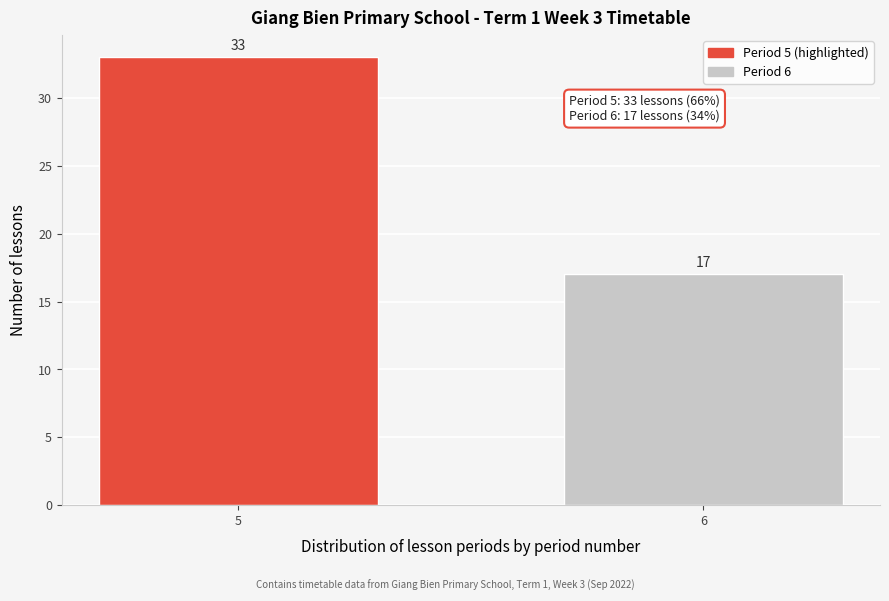

Reading left to right, list all the values displayed in this chart.

5=33	6=17